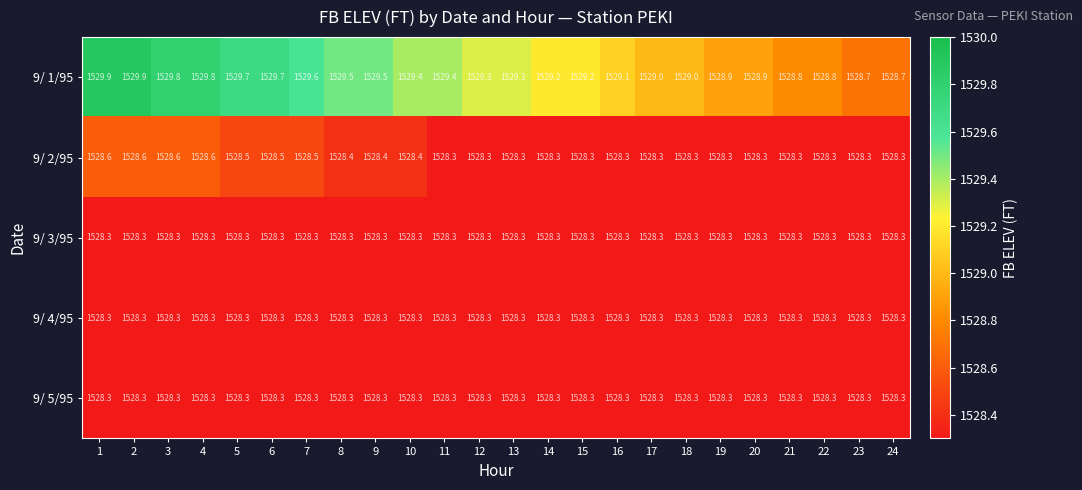

The 9/ 1/95 series shows 1529.4 at 10. True or false?

True